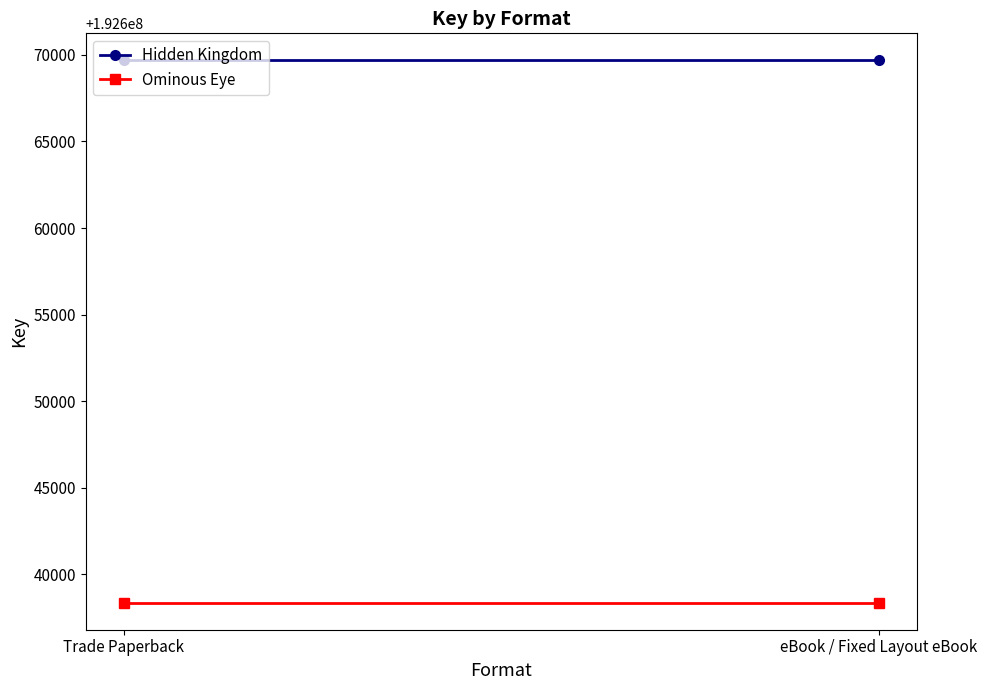

Is the value of Ominous Eye at eBook / Fixed Layout eBook greater than the value of Hidden Kingdom at eBook / Fixed Layout eBook?

No